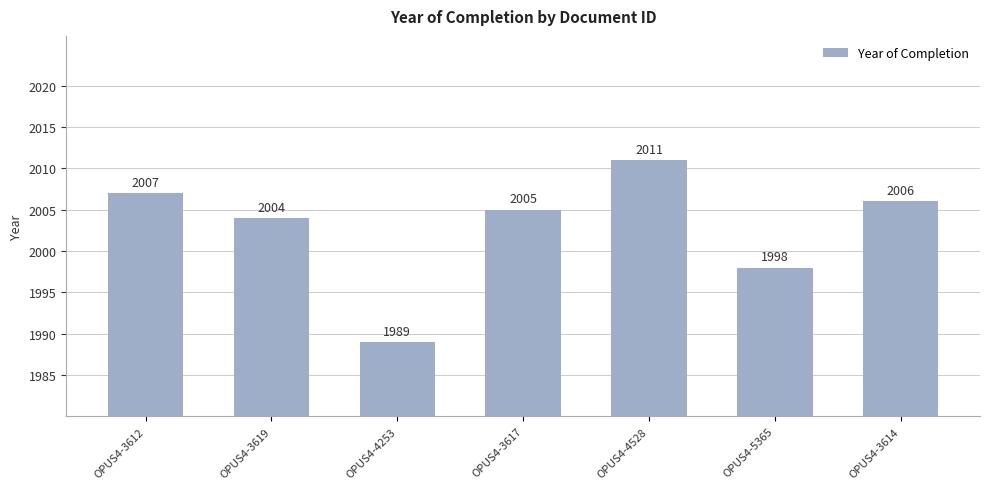

What is the difference between the values at OPUS4-3617 and OPUS4-3612?

2